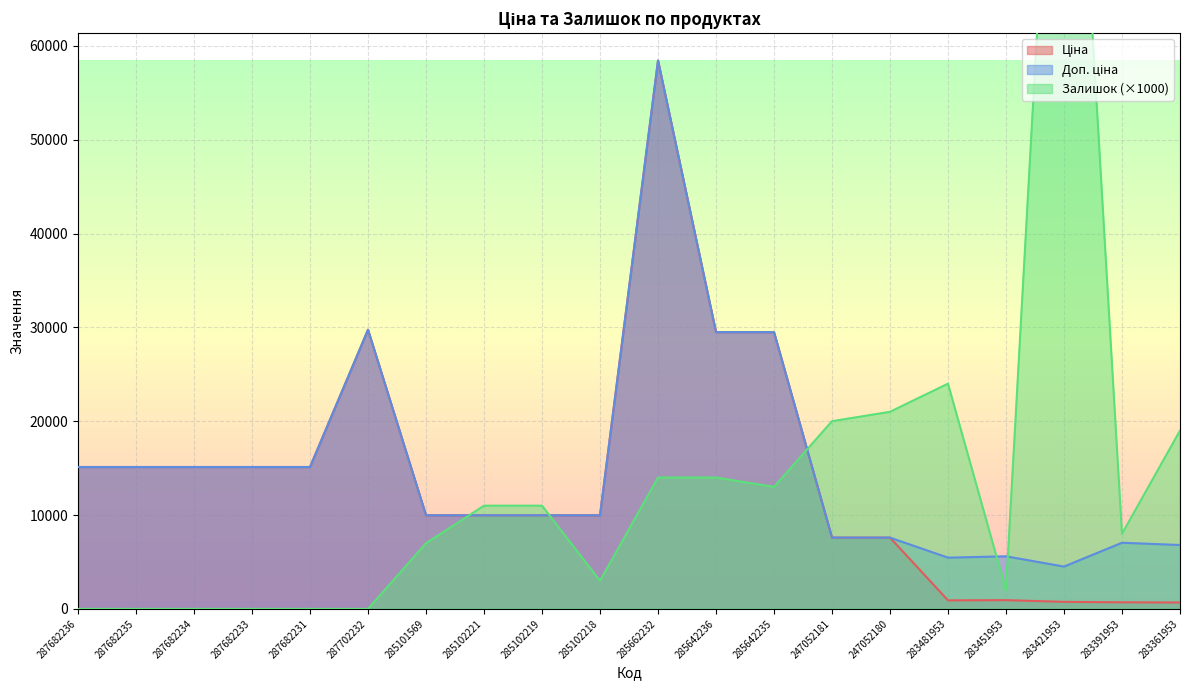

List the labels in order of Ціна value, smallest first.

283361953, 283391953, 283421953, 283481953, 283451953, 247052181, 247052180, 285101569, 285102221, 285102219, 285102218, 287682236, 287682235, 287682234, 287682233, 287682231, 285642236, 285642235, 287702232, 285662232